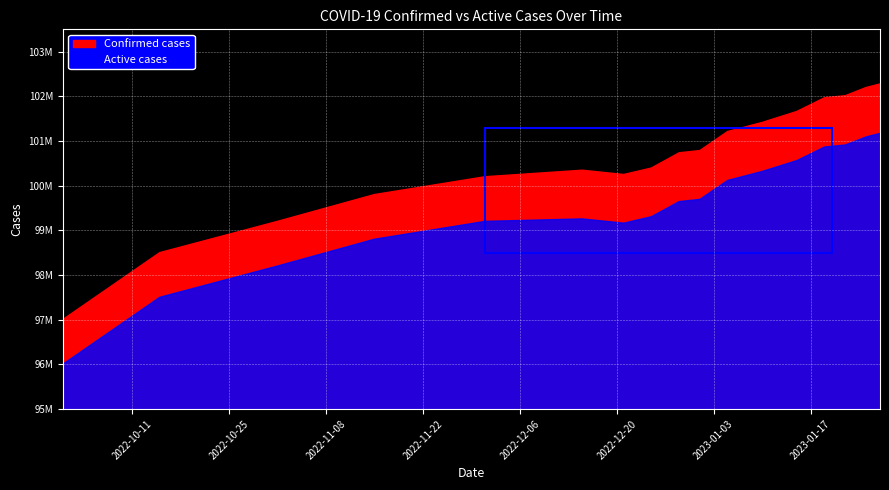

List the labels in order of Confirmed cases value, largest first.

2023-01-27, 2023-01-25, 2023-01-22, 2023-01-19, 2023-01-15, 2023-01-10, 2023-01-05, 2023-01-01, 2022-12-29, 2022-12-25, 2022-12-15, 2022-12-21, 2022-12-01, 2022-11-15, 2022-11-01, 2022-10-15, 2022-10-01